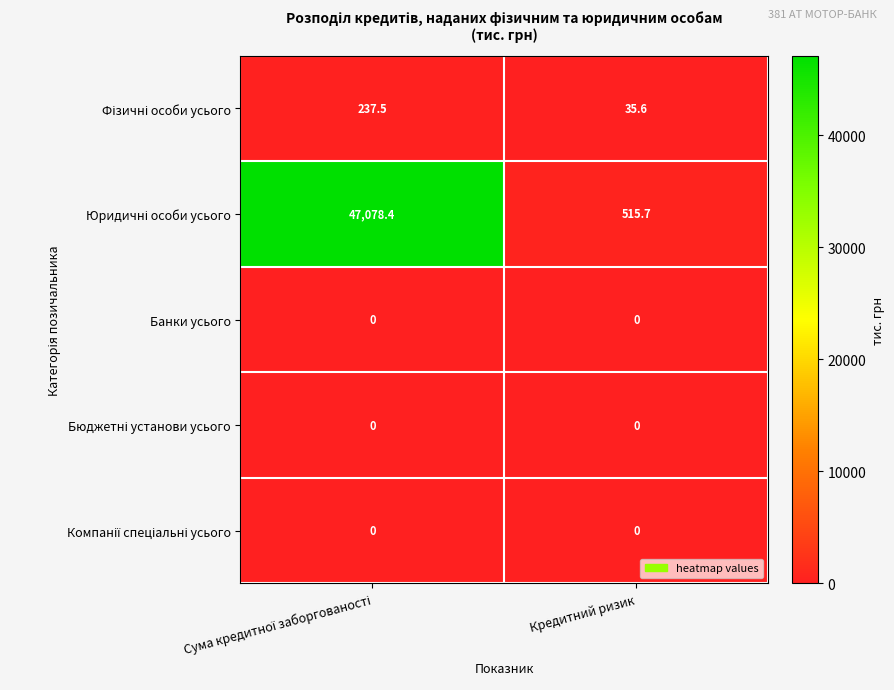

What is the difference between the highest and lowest values at Кредитний ризик?

515.7